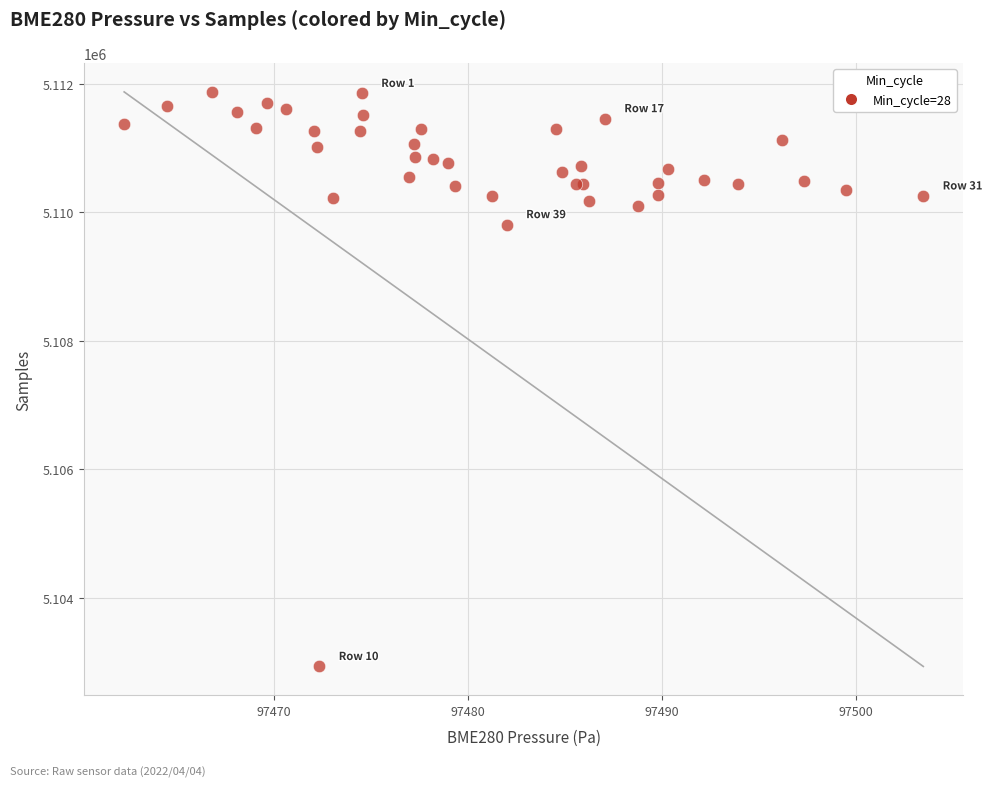

What Y value in the scatter plot is closest to 5107402?

5109807